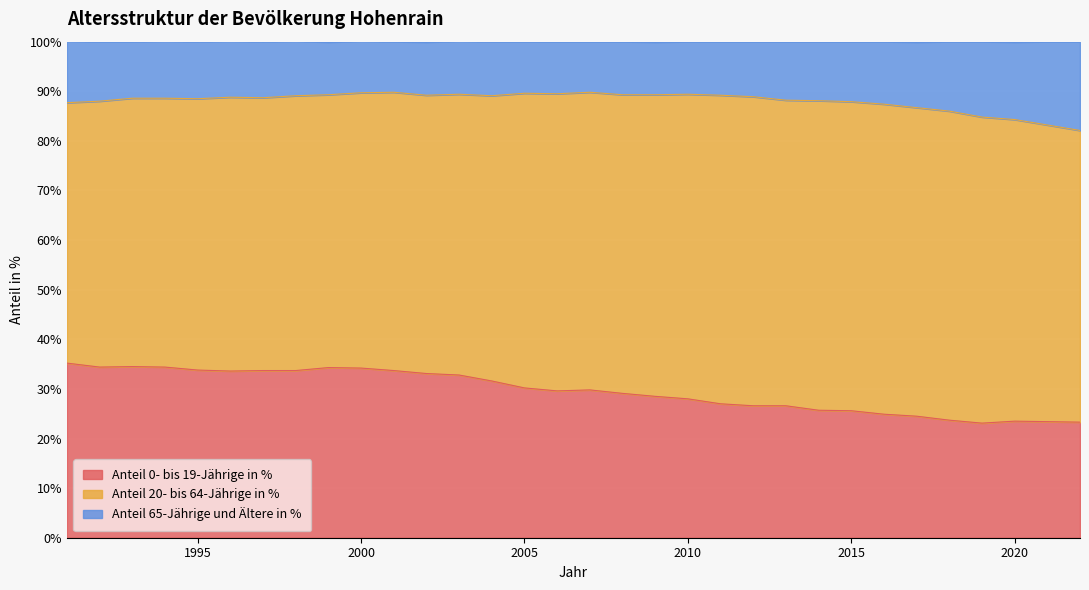

What is the lowest value of the Anteil 0- bis 19-Jährige in % series?

23.1